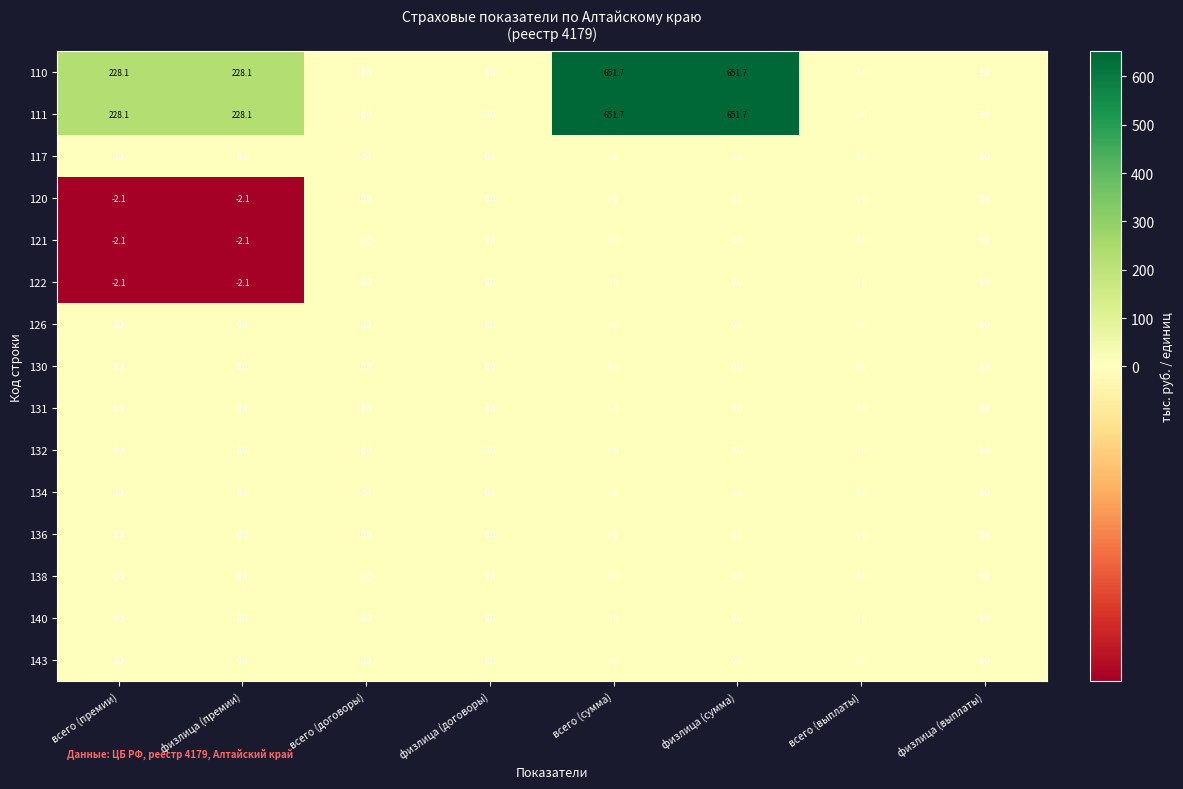

What is the smallest value displayed?

-2.1